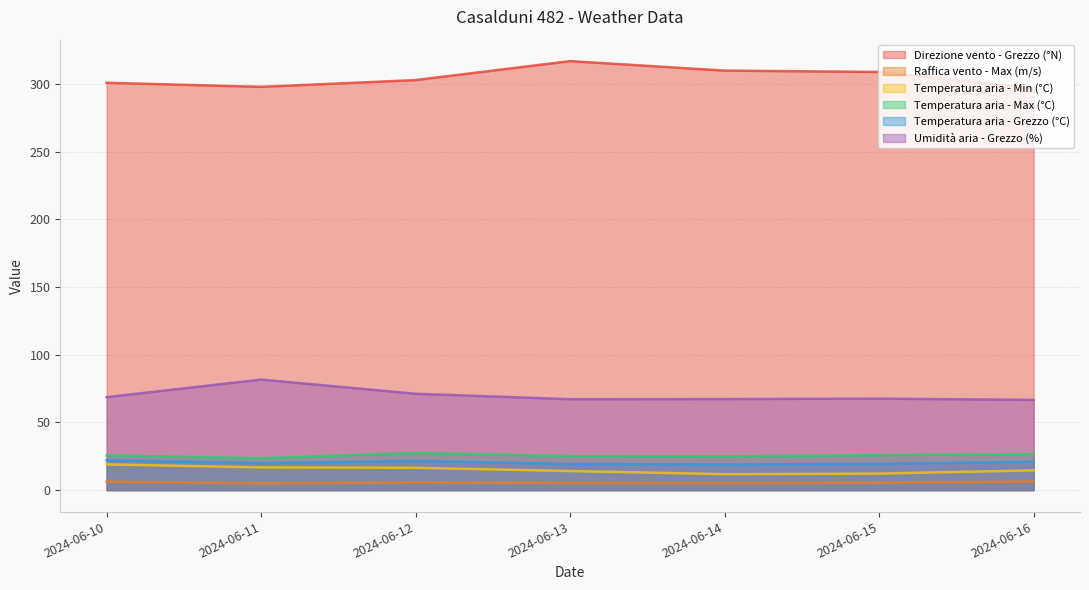

What are all the series names shown in the legend?

Direzione vento - Grezzo (°N), Raffica vento - Max (m/s), Temperatura aria - Min (°C), Temperatura aria - Max (°C), Temperatura aria - Grezzo (°C), Umidità aria - Grezzo (%)